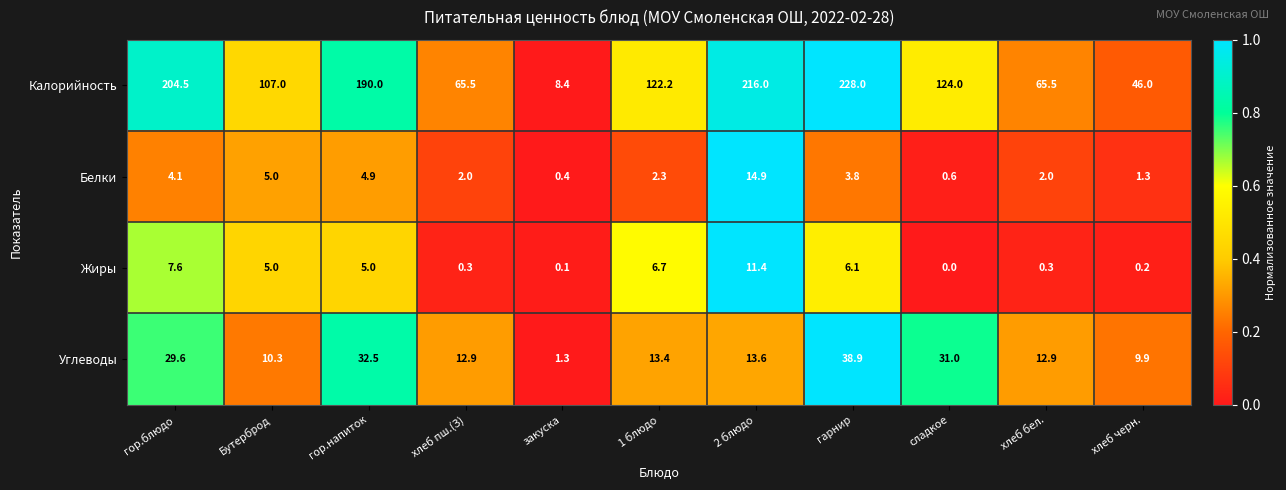

How many data points does each series have?

11